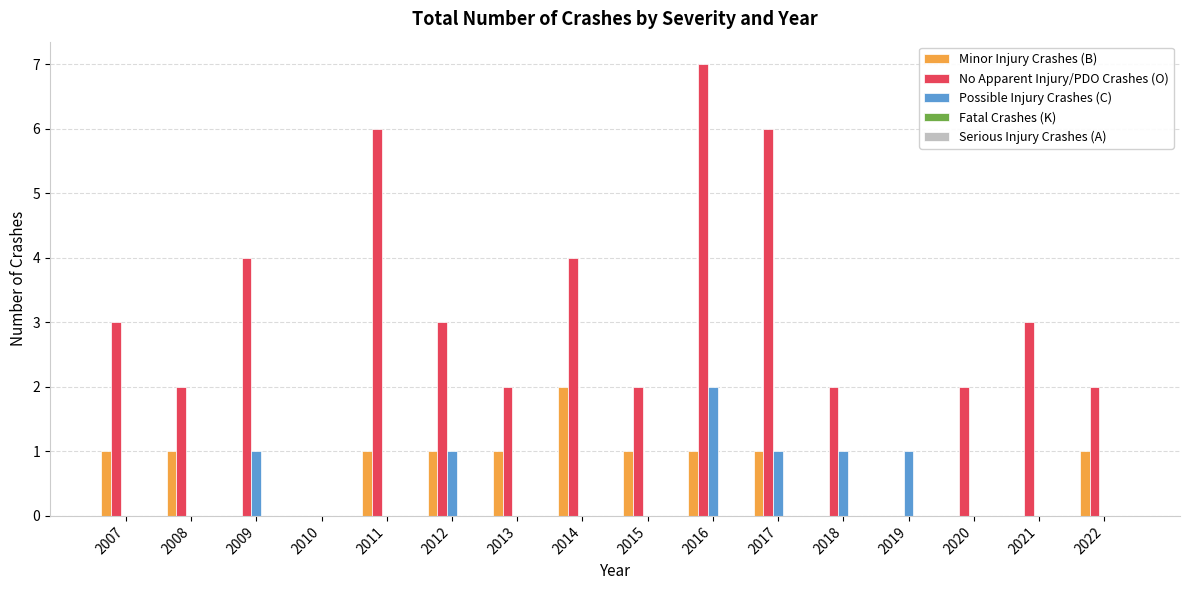

Which series has the widest spread of values?

No Apparent Injury/PDO Crashes (O)